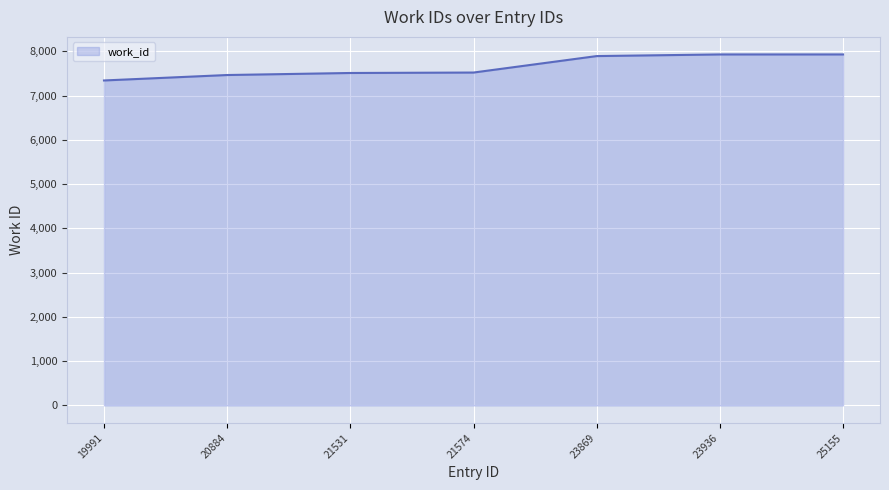

What is the greatest value displayed?

7929